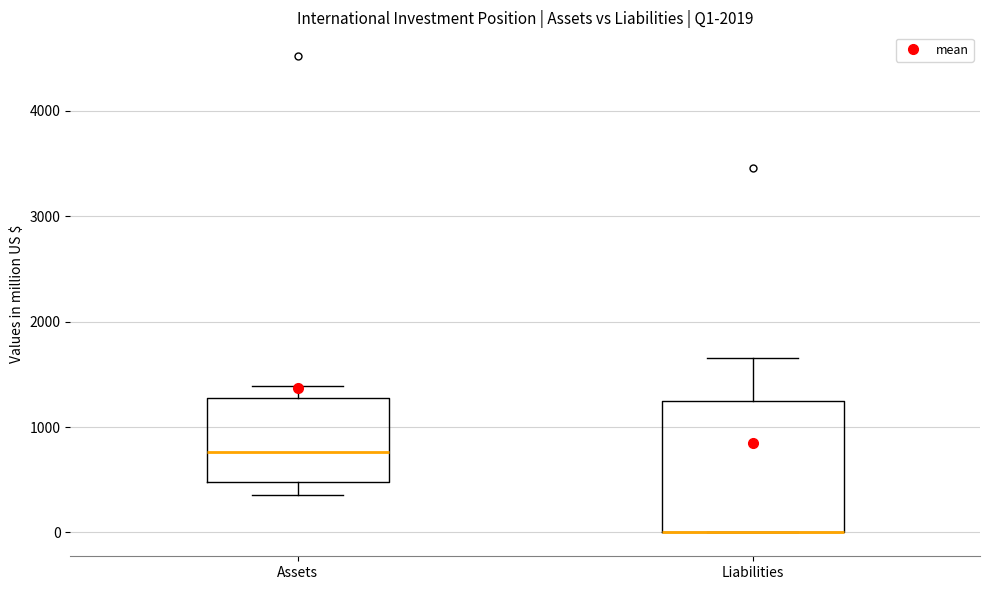

Reading left to right, read every box against the y-axis: the position of its median line, the range the box covers, and the ends of its whiskers. The values are not printed on the chart, so give them approximately, as read against the axis.

Assets: median 800, box 500 to 1300, whiskers 400 to 1400
Liabilities: median 0 (drawn on the box's lower edge), box 0 to 1200, whiskers 0 to 1700